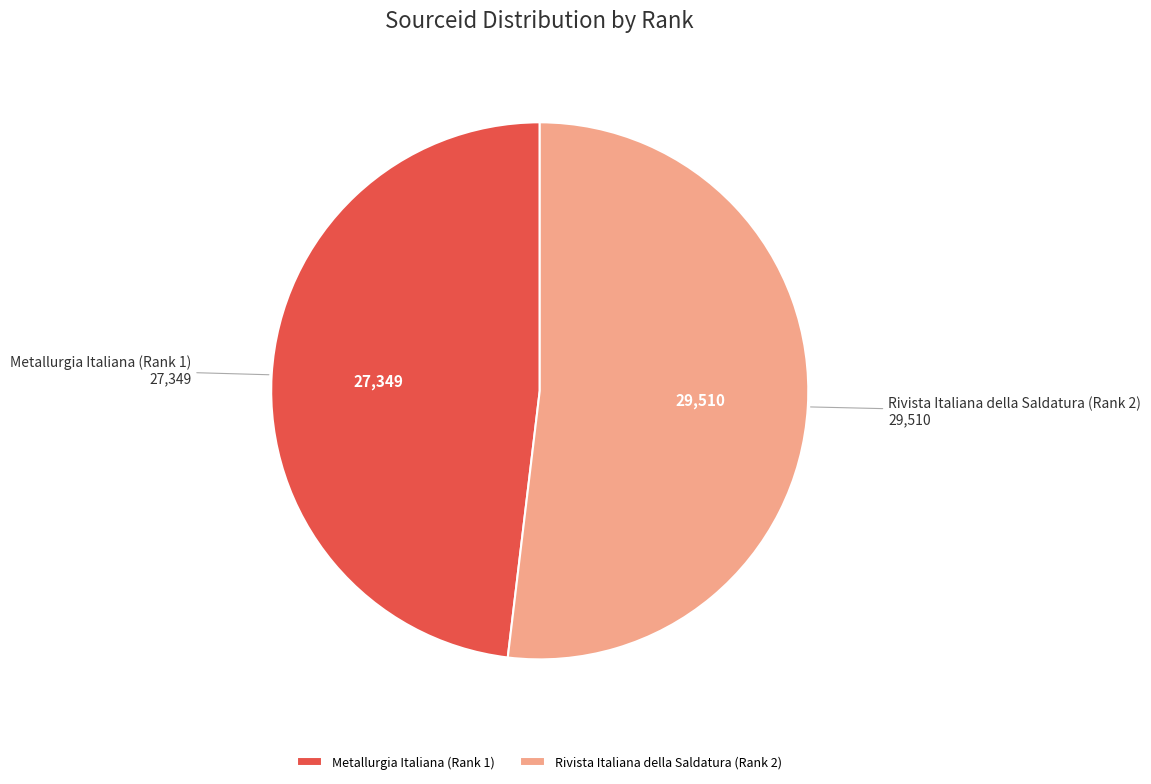

Approximately how many times larger is the value at Metallurgia Italiana (Rank 1) compared to Rivista Italiana della Saldatura (Rank 2)?

0.9